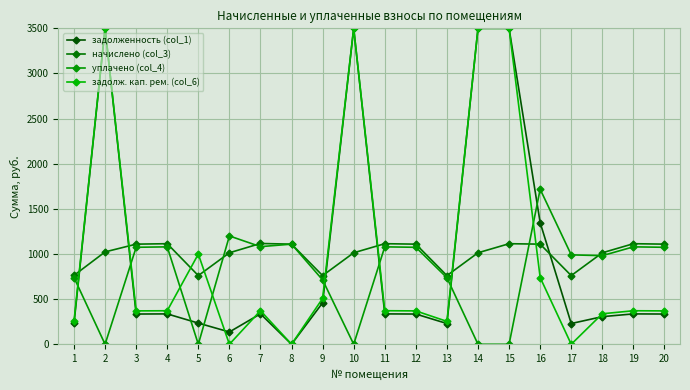

Does the chart have visible grid lines?

Yes